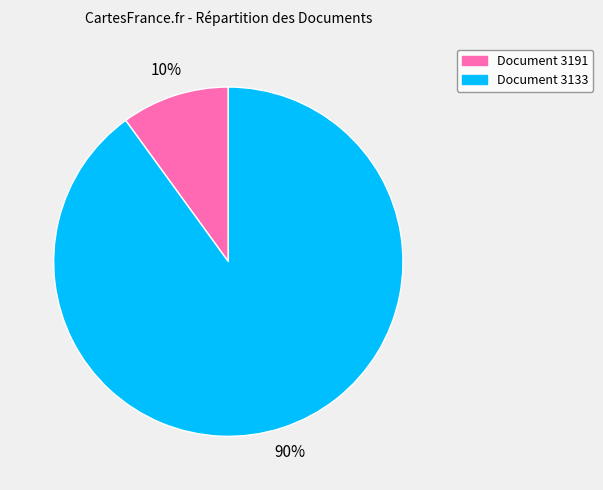

To the nearest percent, what is the difference between the largest and smallest slice percentages?

80%